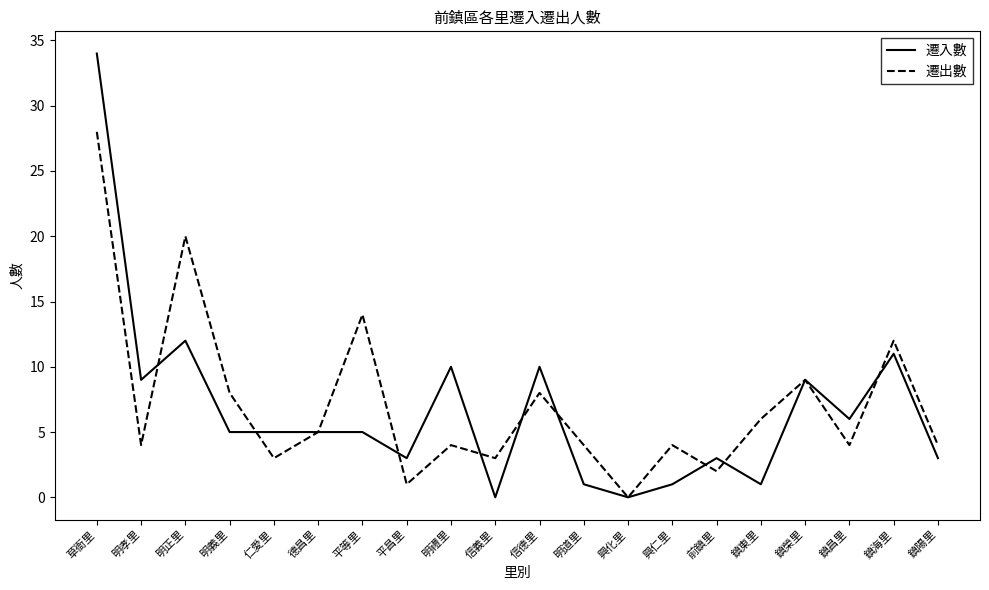

What is the difference between the highest and lowest values at 仁愛里?

2